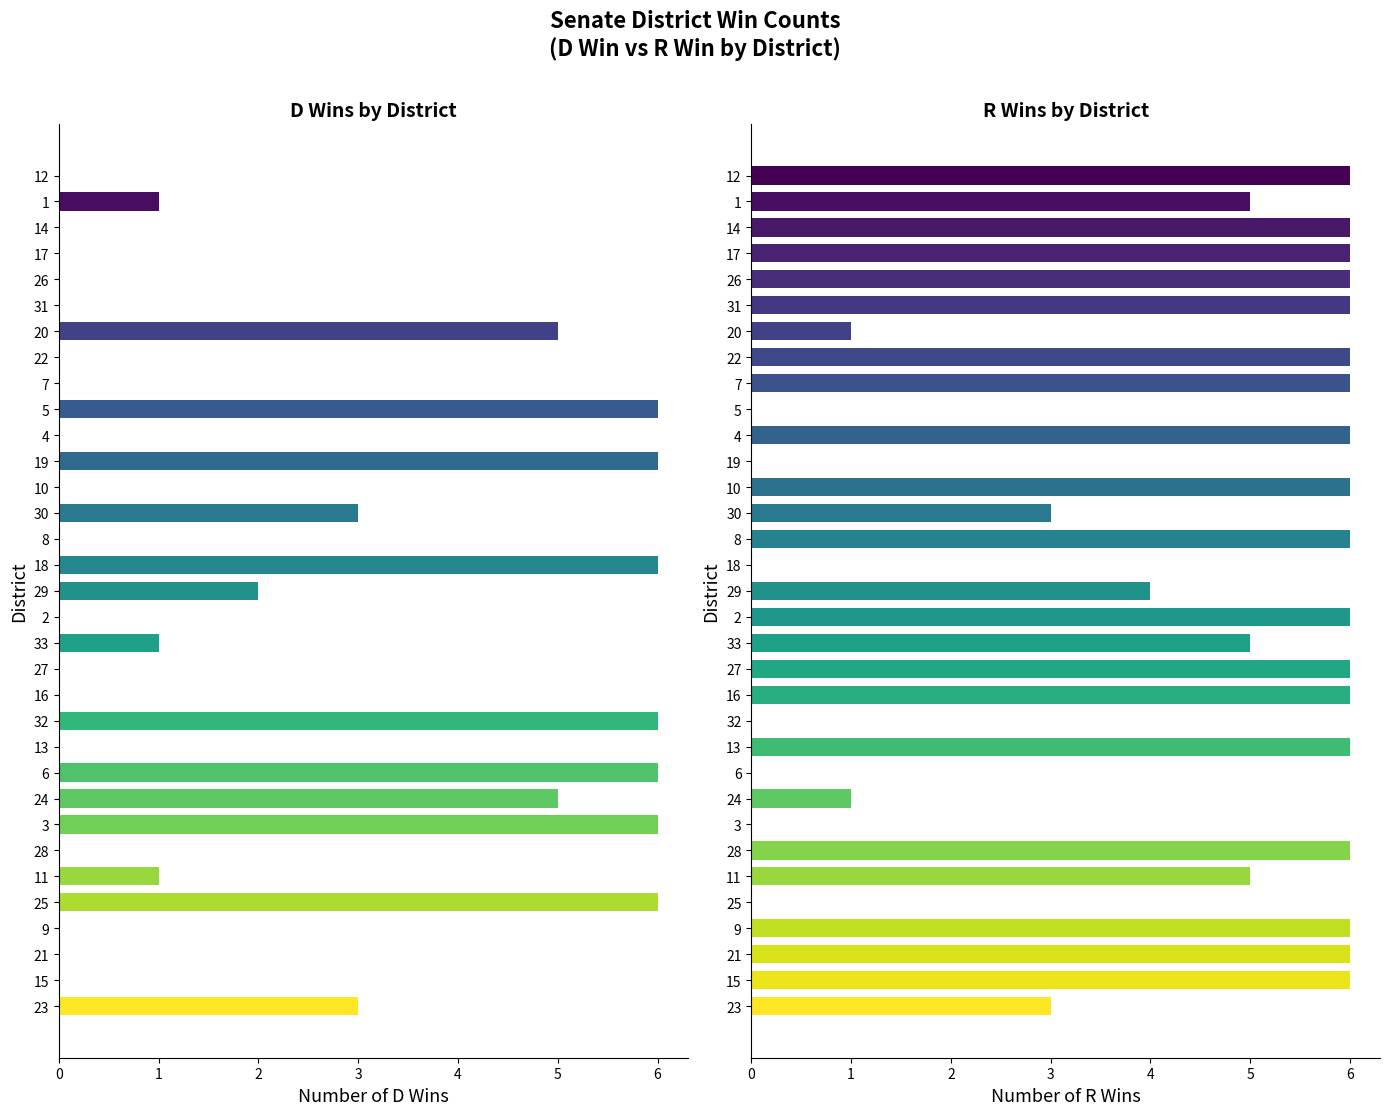

Which series has the largest total across all categories?

R Win